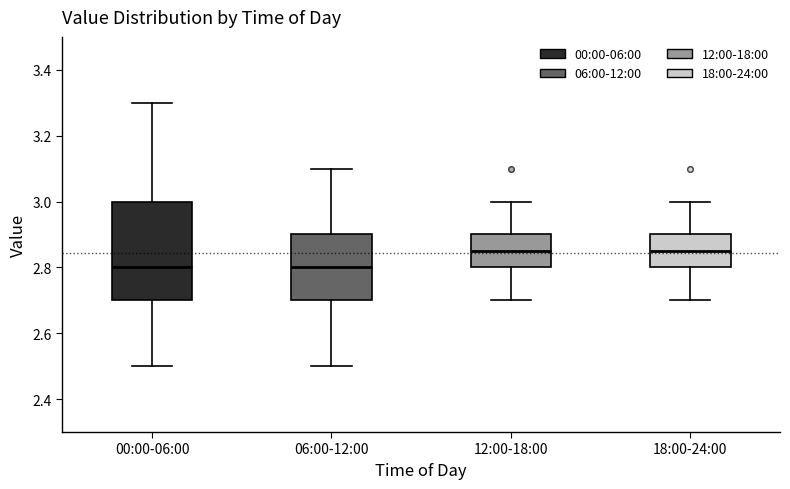

Reading left to right, transcribe this box plot: for each box, give where its median line is, the range the box spans, and where its two whiskers end, as read against the y-axis. The values are not printed on the chart, so give them approximately, as read against the axis.

00:00-06:00: median 2.80, box 2.70 to 3.00, whiskers 2.50 to 3.30
06:00-12:00: median 2.80, box 2.70 to 2.90, whiskers 2.50 to 3.10
12:00-18:00: median 2.86, box 2.80 to 2.90, whiskers 2.70 to 3.00
18:00-24:00: median 2.86, box 2.80 to 2.90, whiskers 2.70 to 3.00